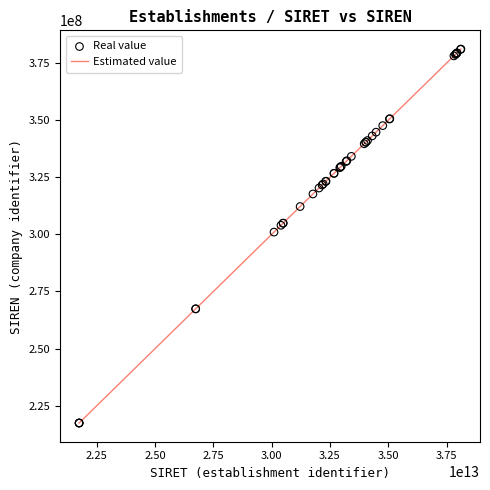

What is the smallest value displayed?

217402536